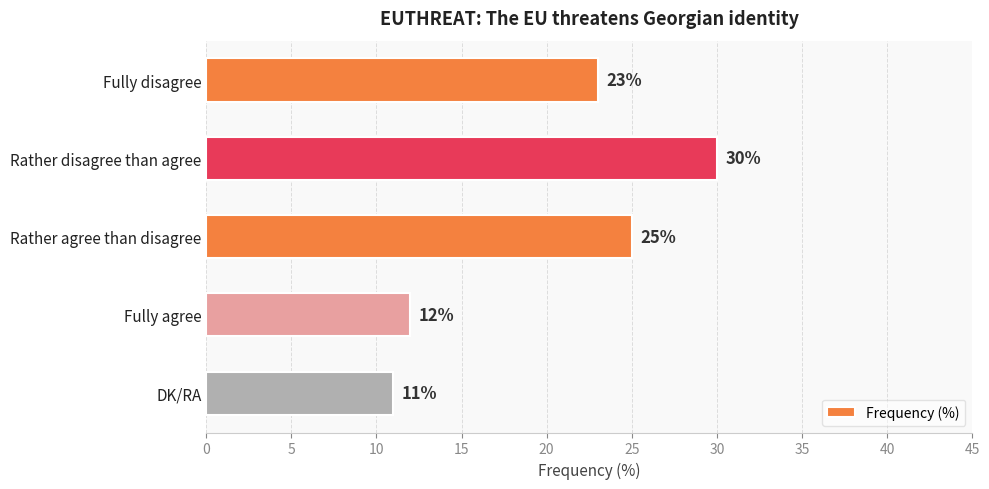

What is the greatest value displayed?

30